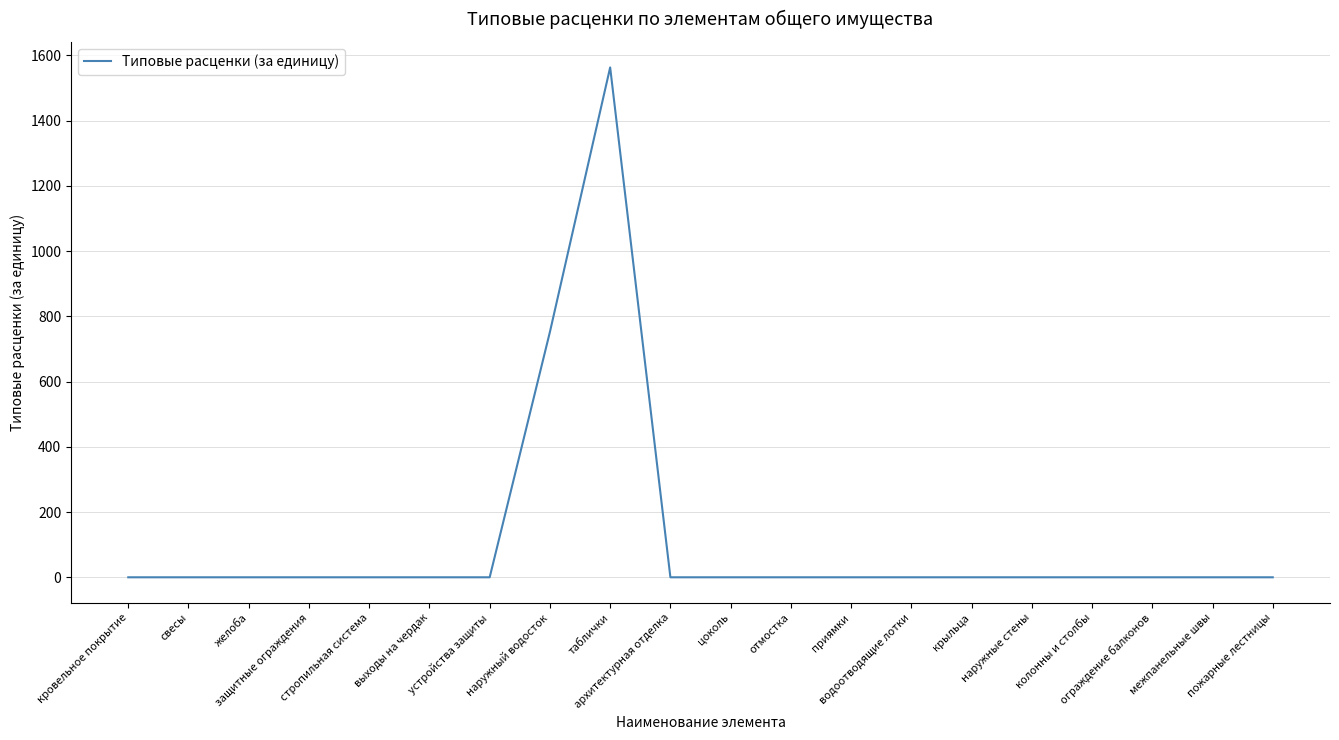

At which category does the chart reach its peak across all series?

таблички